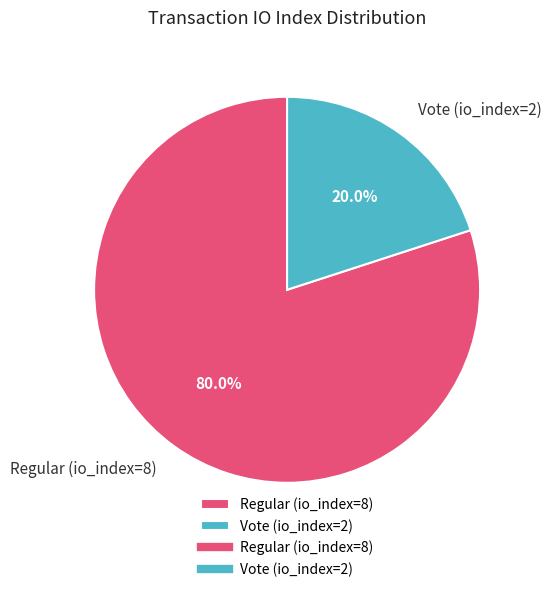

To the nearest percent, what is the difference between the Vote (io_index=2) and Regular (io_index=8) slice percentages?

60%